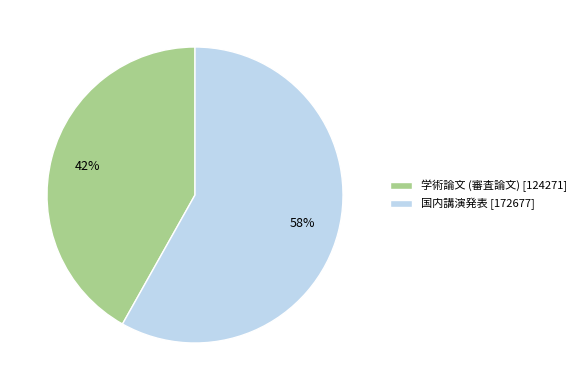

How many slices are in this pie chart?

2